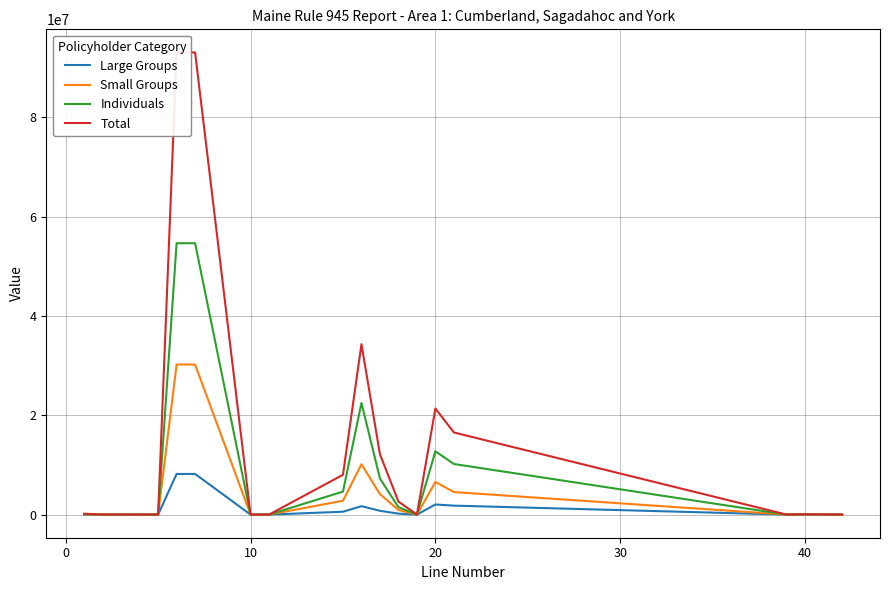

What is the maximum value for Individuals?

54651432.0